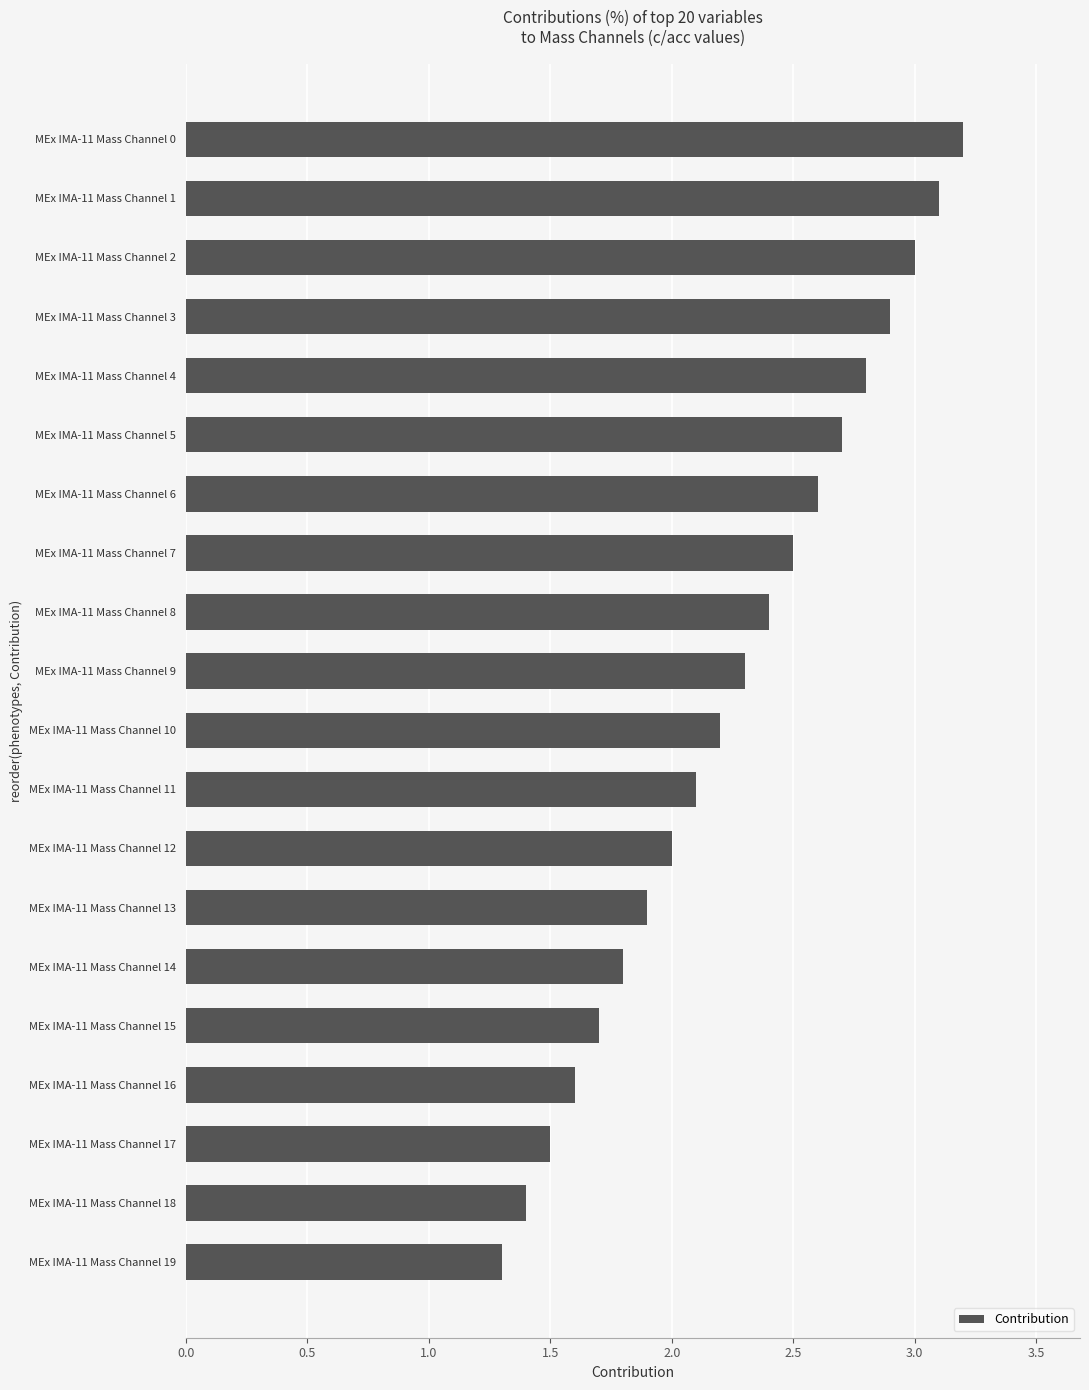

Rank the categories by value from highest to lowest.

MEx IMA-11 Mass Channel 0, MEx IMA-11 Mass Channel 1, MEx IMA-11 Mass Channel 2, MEx IMA-11 Mass Channel 3, MEx IMA-11 Mass Channel 4, MEx IMA-11 Mass Channel 5, MEx IMA-11 Mass Channel 6, MEx IMA-11 Mass Channel 7, MEx IMA-11 Mass Channel 8, MEx IMA-11 Mass Channel 9, MEx IMA-11 Mass Channel 10, MEx IMA-11 Mass Channel 11, MEx IMA-11 Mass Channel 12, MEx IMA-11 Mass Channel 13, MEx IMA-11 Mass Channel 14, MEx IMA-11 Mass Channel 15, MEx IMA-11 Mass Channel 16, MEx IMA-11 Mass Channel 17, MEx IMA-11 Mass Channel 18, MEx IMA-11 Mass Channel 19